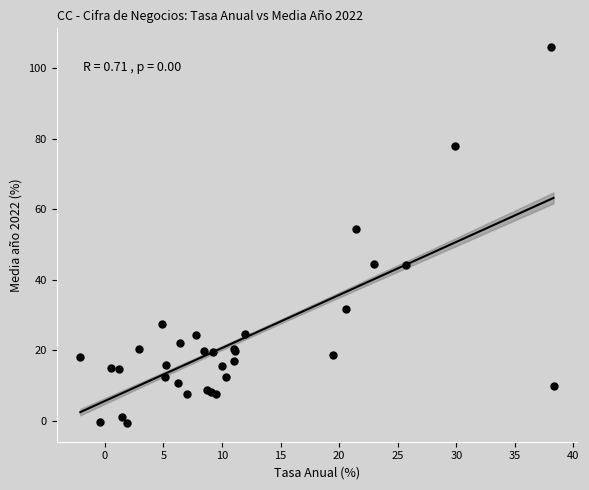

What Y value in the scatter plot is closest to 52?

54.3